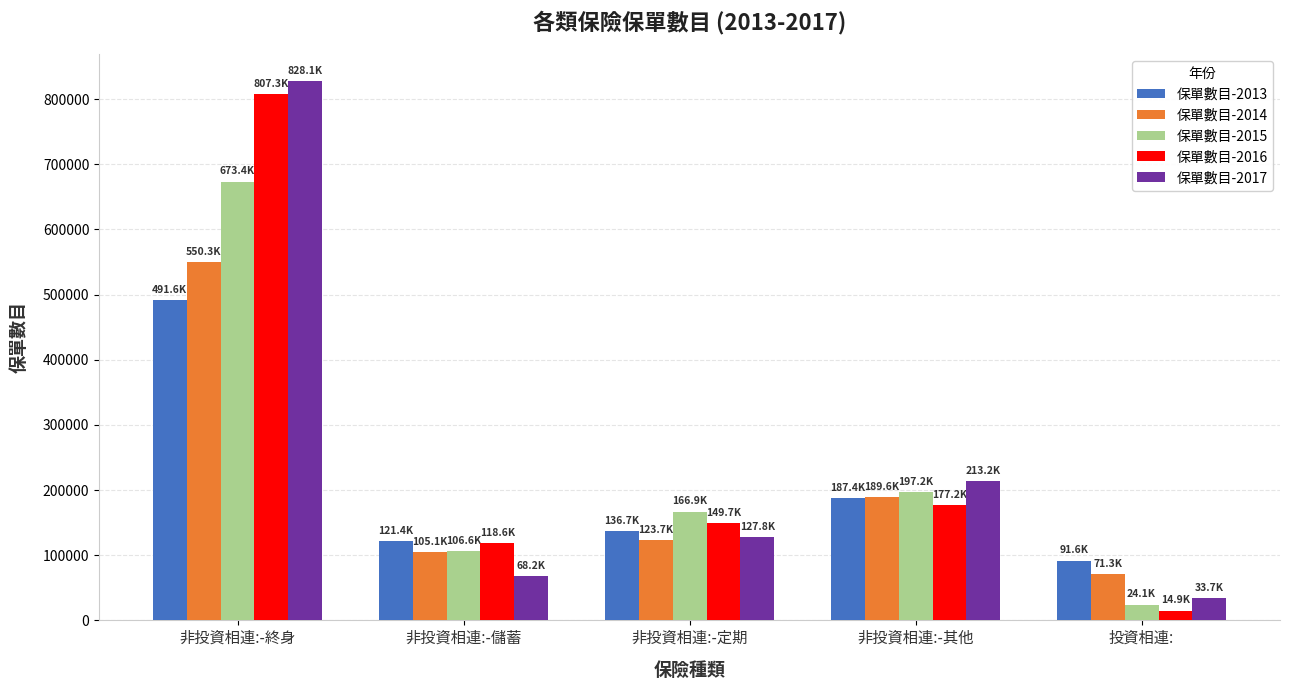

What is the maximum value for 保單數目-2017?

828053